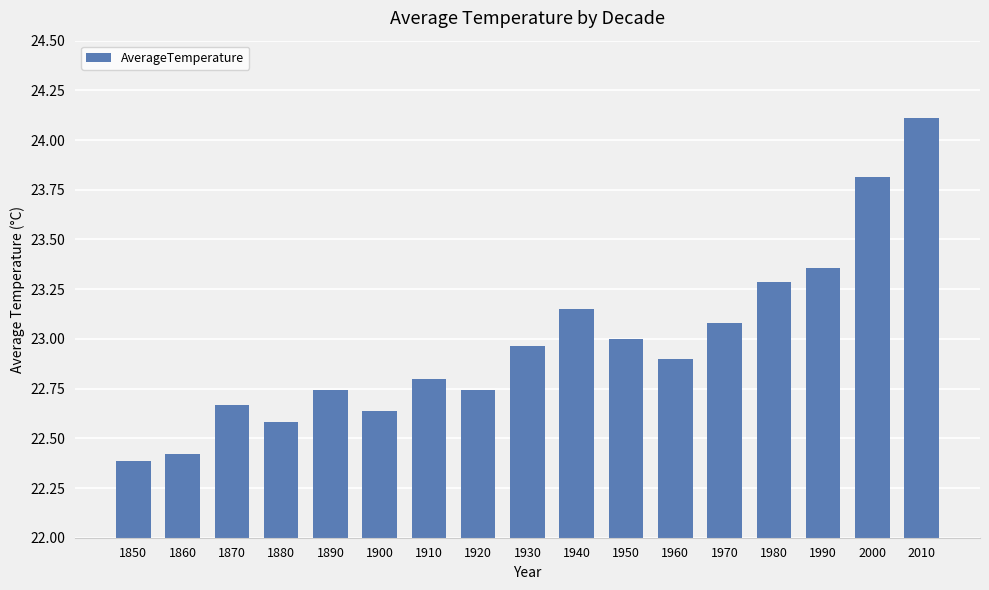

Count the number of data series in this chart.

1